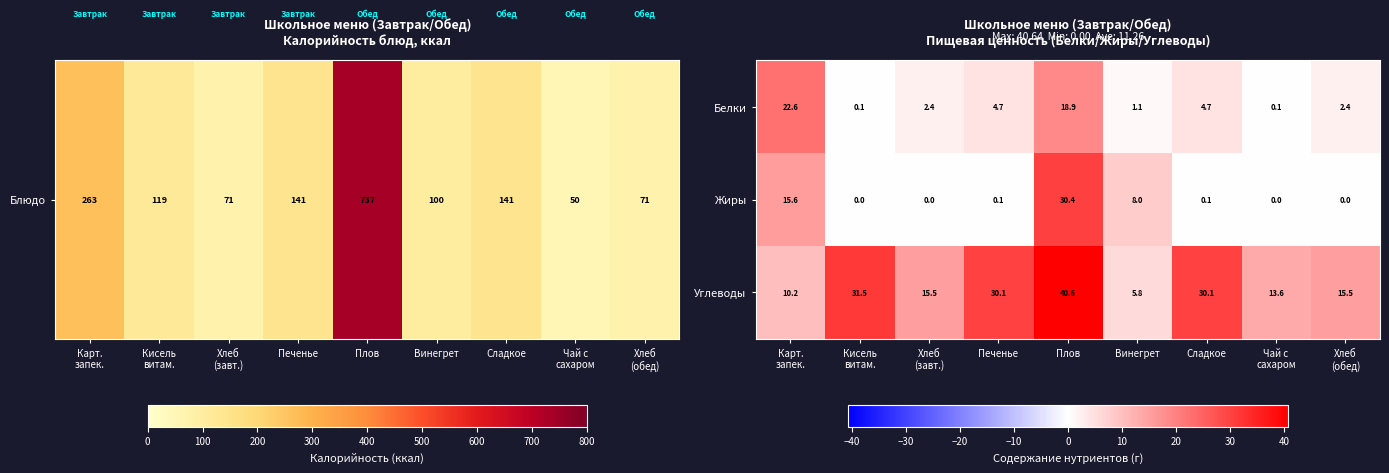

At which category is the sum across all series the highest?

Плов